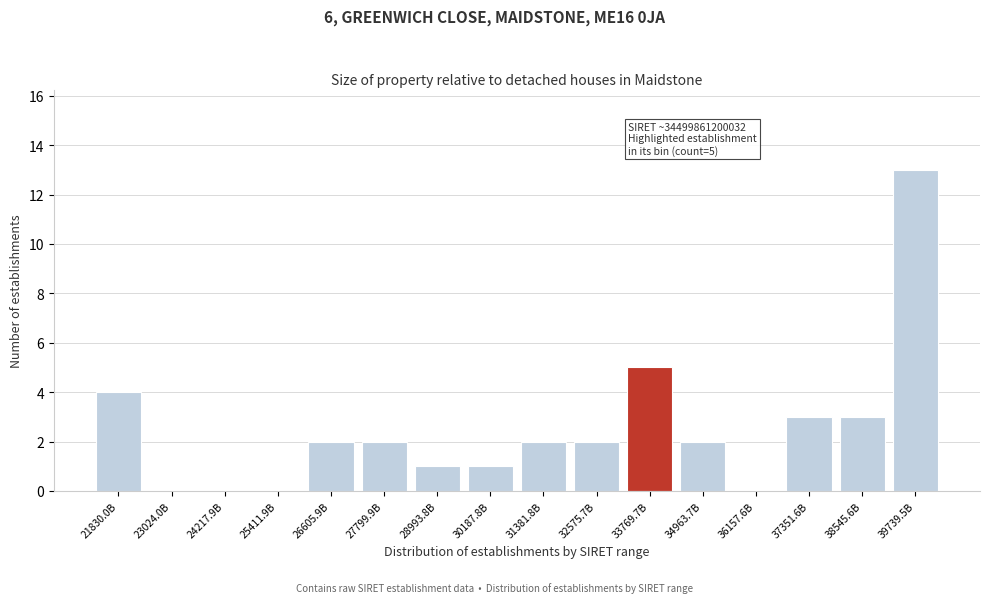

Reading left to right, what are all the values shown in this chart?

21830.0B=4	23024.0B=0	24217.9B=0	25411.9B=0	26605.9B=2	27799.9B=2	28993.8B=1	30187.8B=1	31381.8B=2	32575.7B=2	33769.7B=5	34963.7B=2	36157.6B=0	37351.6B=3	38545.6B=3	39739.5B=13